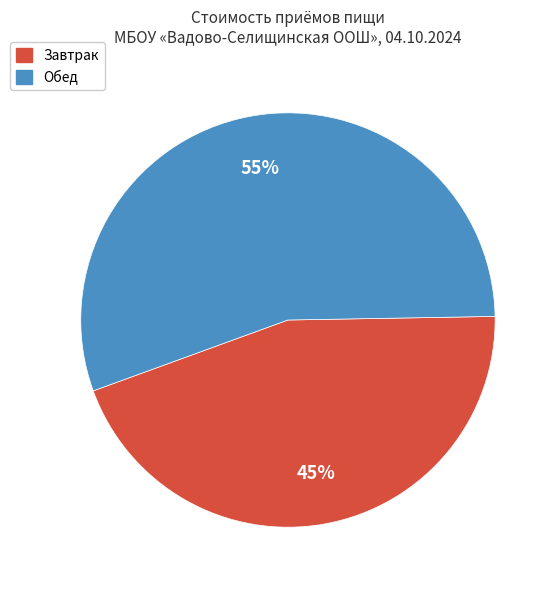

To the nearest percent, what percentage of the pie is Обед?

55%